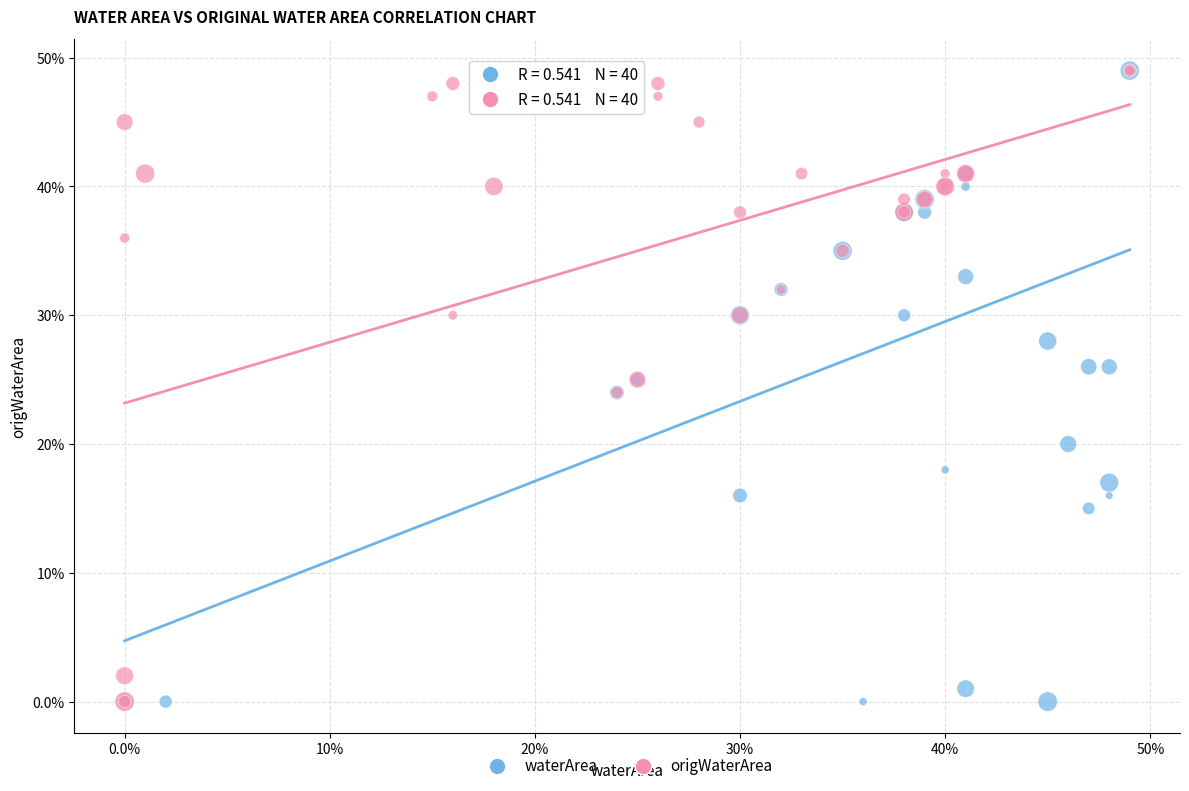

What are all the series names shown in the legend?

waterArea, origWaterArea